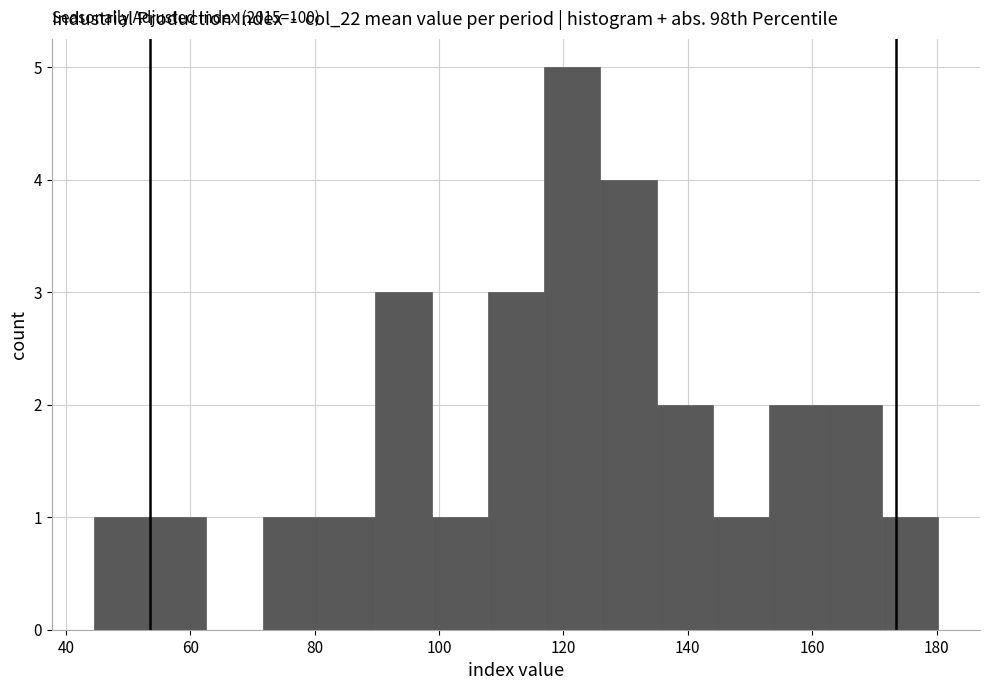

Over which range of the x-axis is the bar tallest?

116 to 126